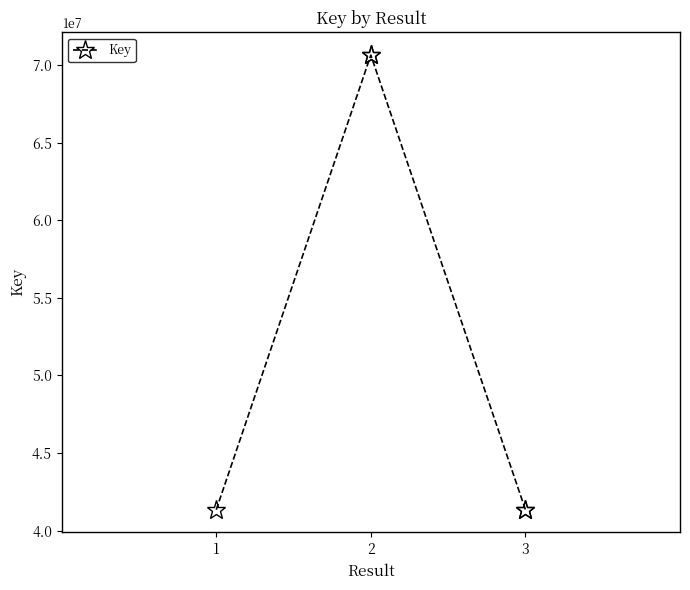

What is the value of the 1st point from the left?

41347407